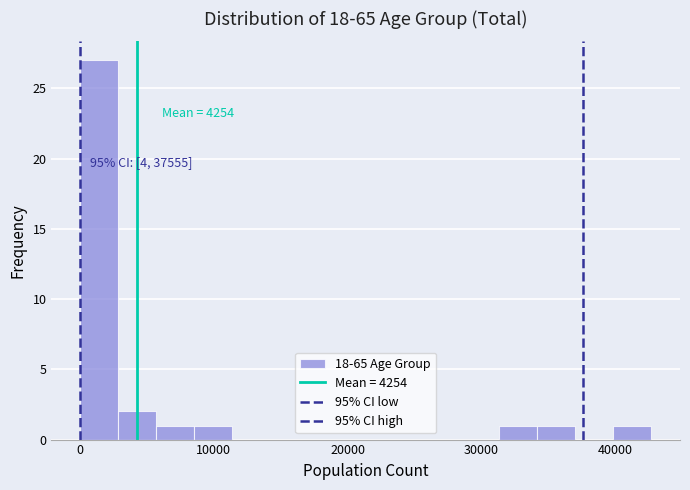

Read against the x-axis, roughly where is the centre of the tallest bar?

1000